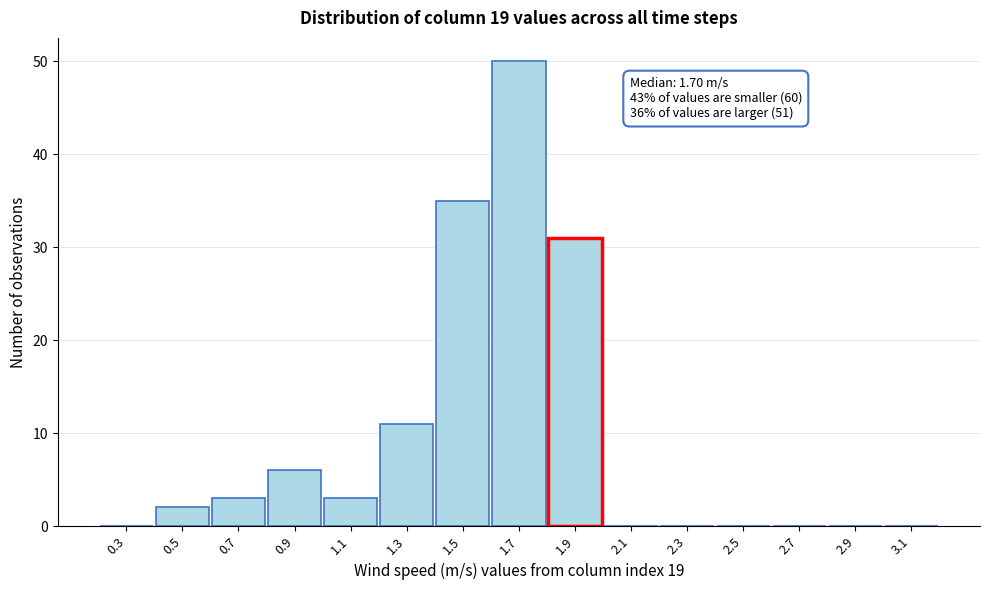

Reading left to right, transcribe all the data shown in this chart.

0.3=0	0.5=2	0.7=3	0.9=6	1.1=3	1.3=11	1.5=35	1.7=50	1.9=31	2.1=0	2.3=0	2.5=0	2.7=0	2.9=0	3.1=0